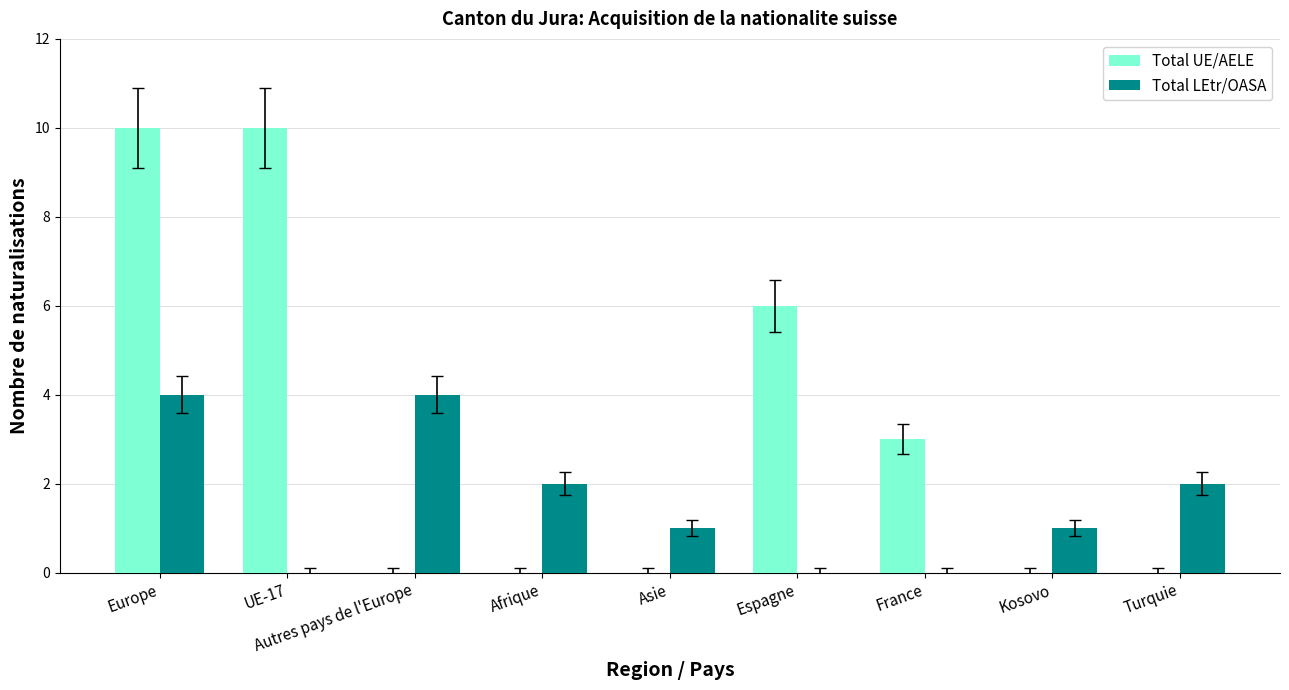

What is the maximum value shown in the chart?

10